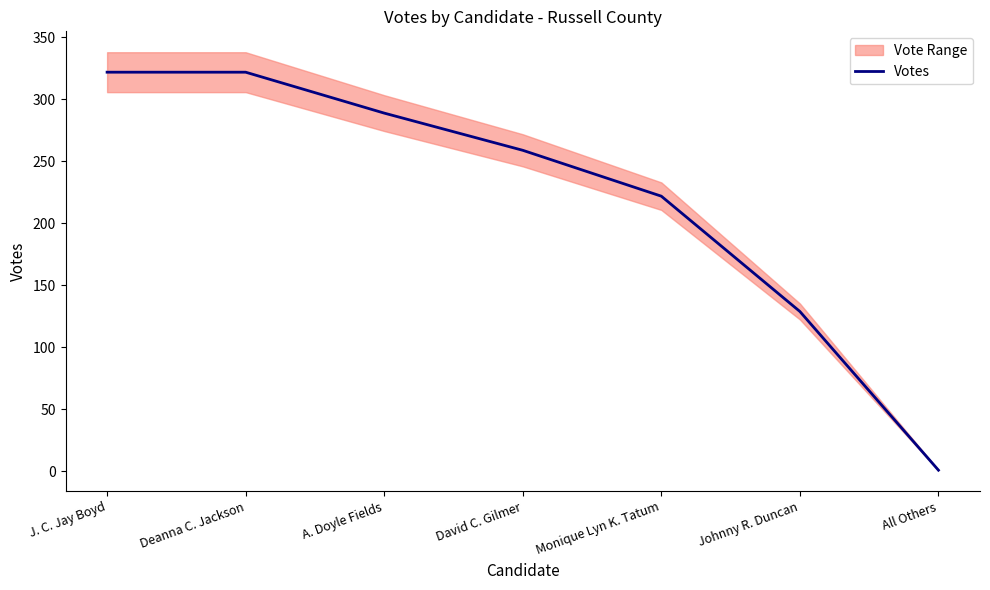

At which category does the chart reach its minimum across all series?

All Others